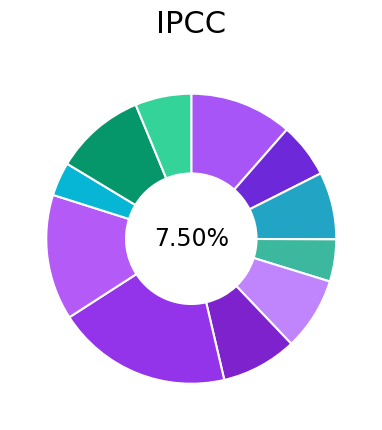

Count the number of slices in the pie.

11